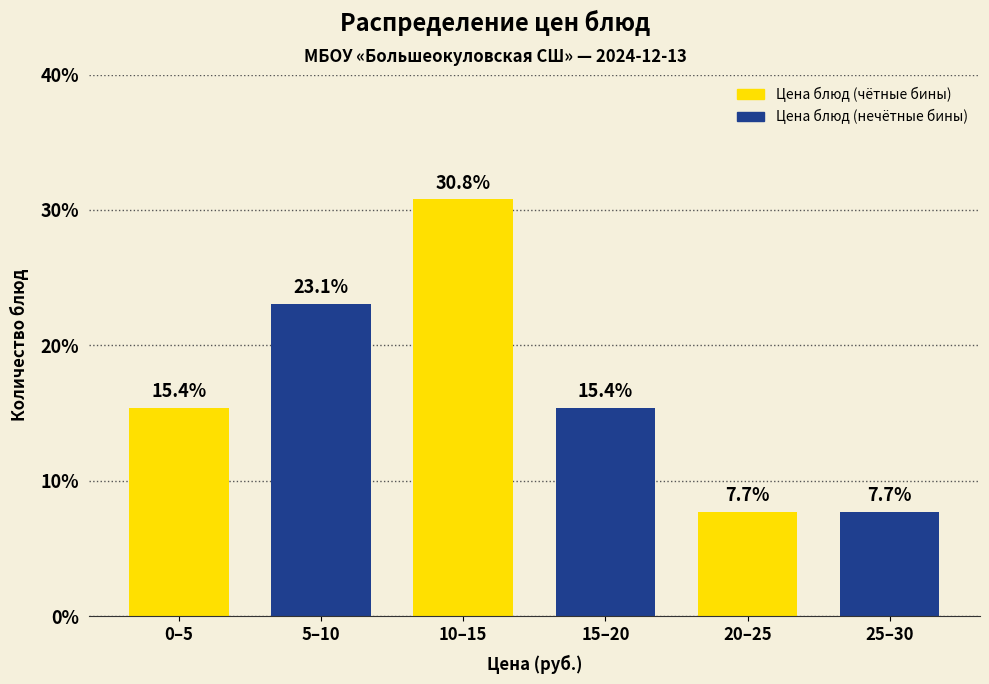

Reading left to right, transcribe all the data shown in this chart.

15.4	23.1	30.8	15.4	7.7	7.7